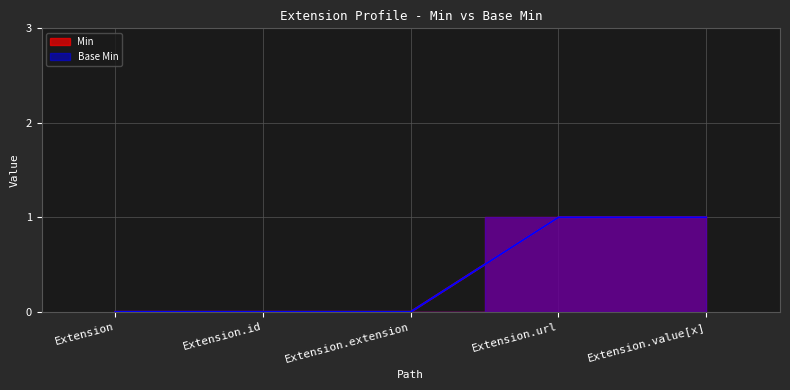

The value of Min at Extension.url is 1. True or false?

True